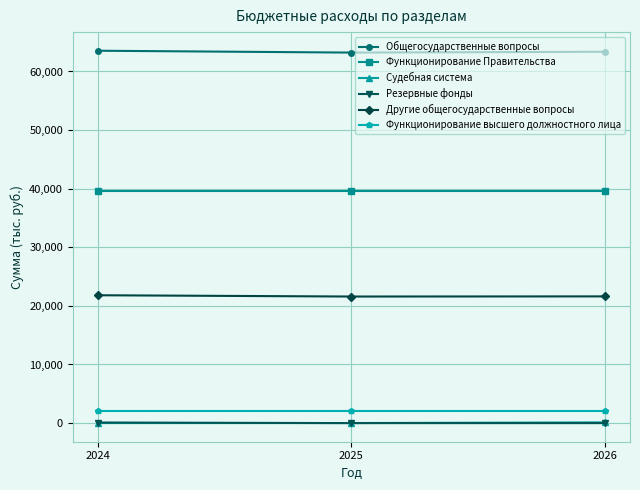

Is the value of Функционирование высшего должностного лица at 2024 greater than the value of Резервные фонды at 2025?

Yes